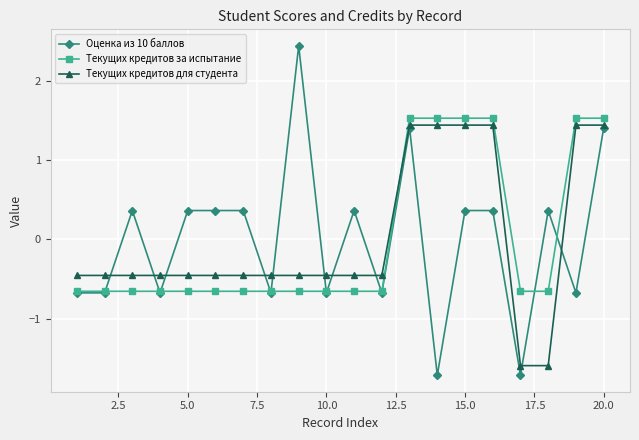

What is the value of the Оценка из 10 баллов point at the 16th from the left?

0.4